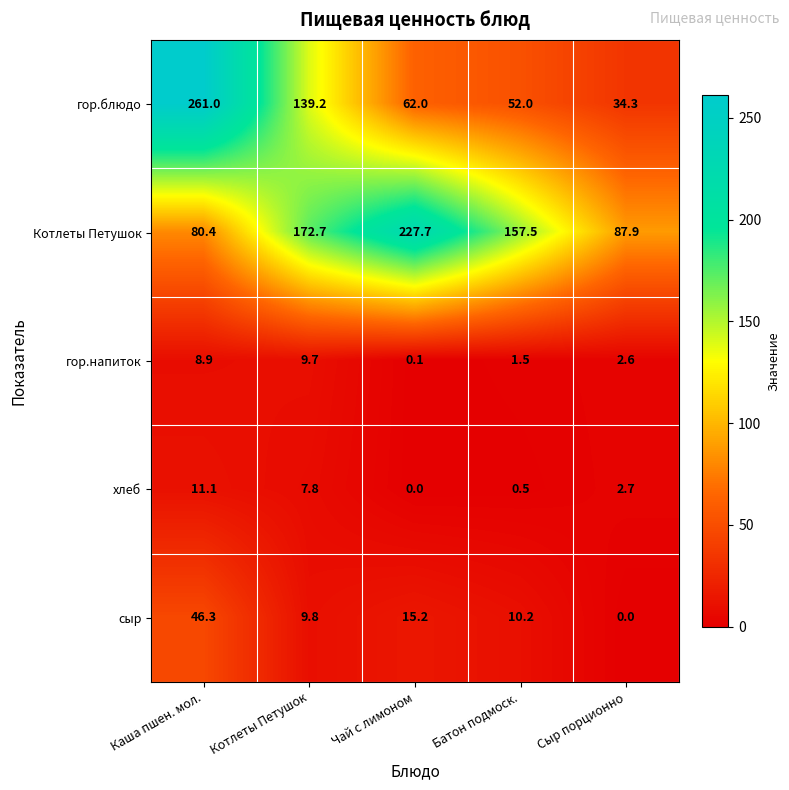

List the series in order of their peak value, lowest first.

гор.напиток, хлеб, сыр, Котлеты Петушок, гор.блюдо